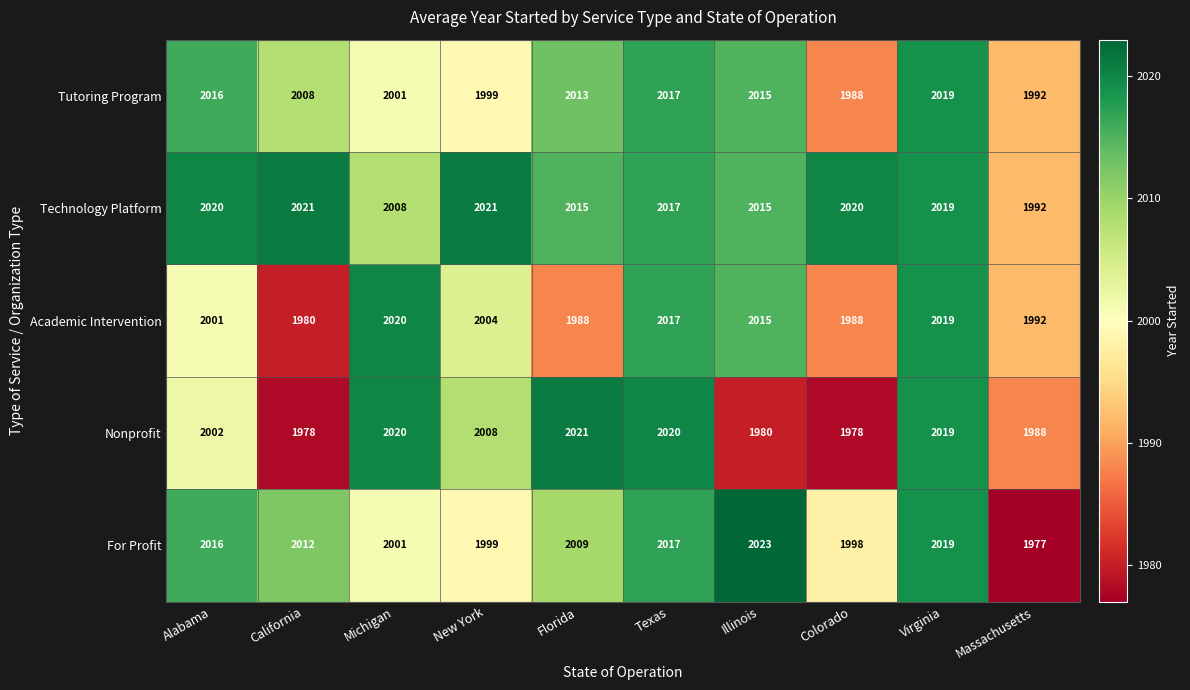

Where does the For Profit series first go above 2012?

Alabama